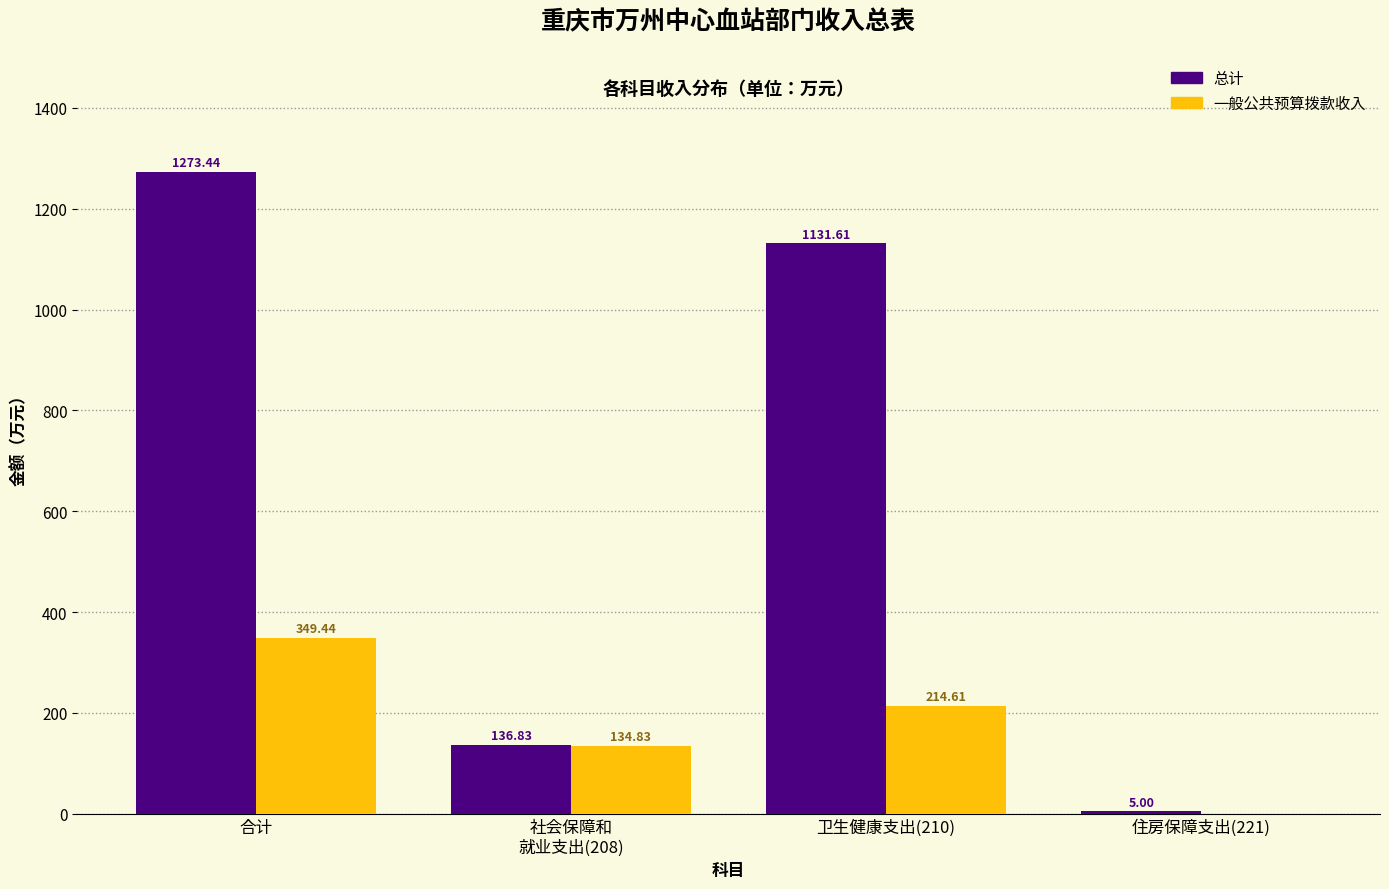

At which label does 一般公共预算拨款收入 reach its peak?

合计